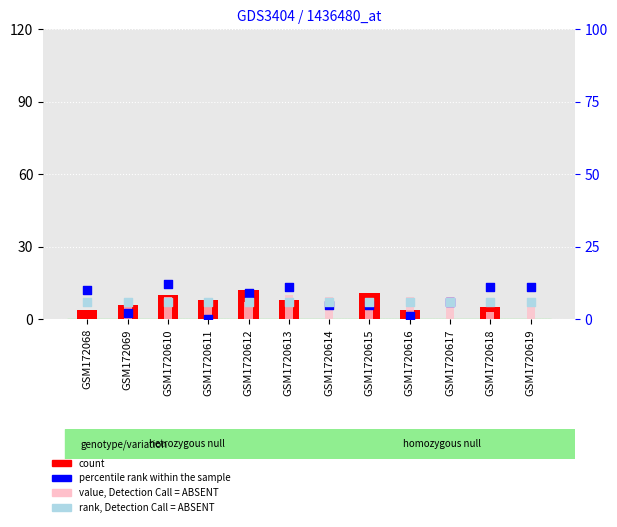

Is the value of count at GSM1720615 greater than the value of rank, Detection Call = ABSENT at GSM172069?

Yes